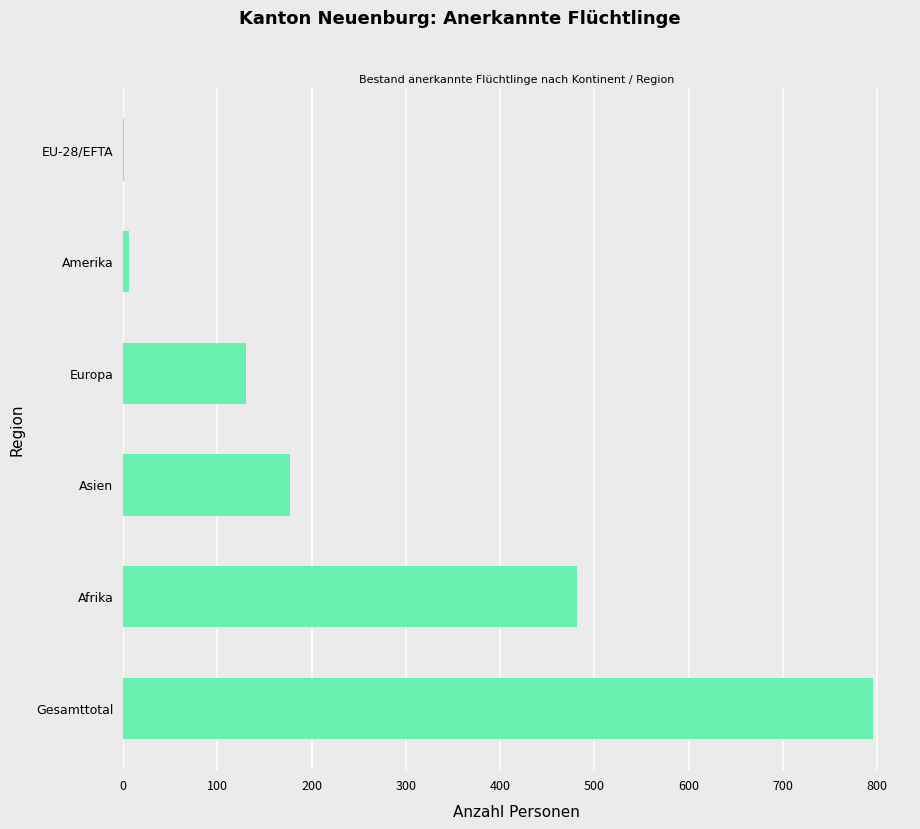

Between Europa and Afrika, which is larger?

Afrika